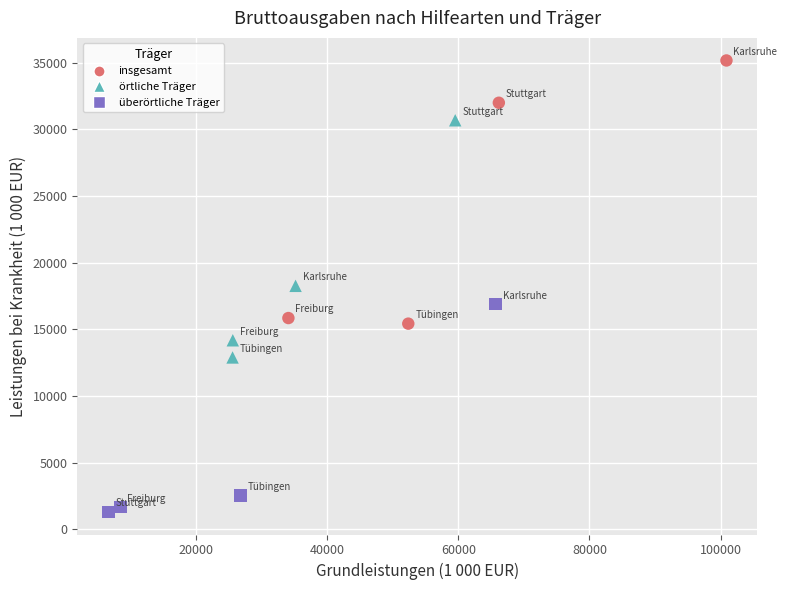

What are all the series names shown in the legend?

insgesamt, örtliche Träger, überörtliche Träger